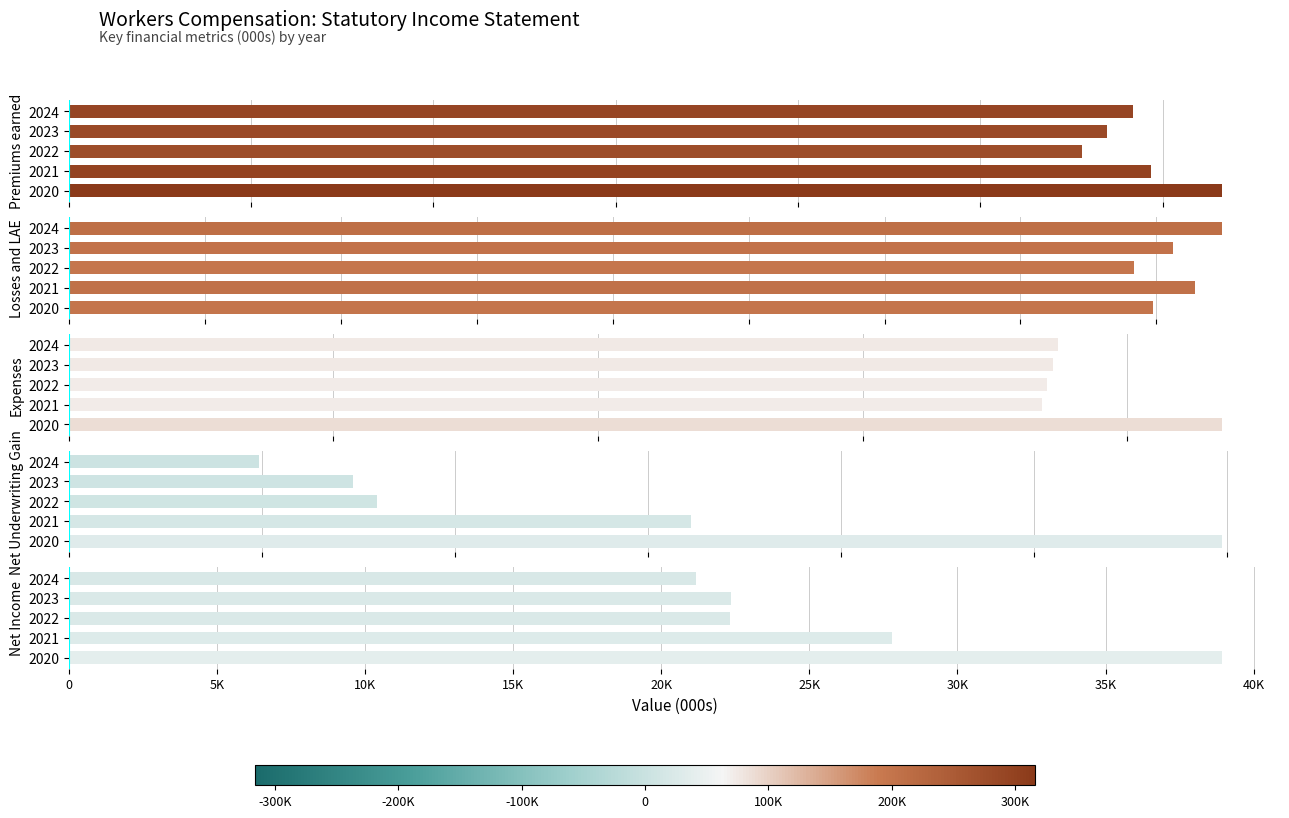

How many data points does each series have?

5